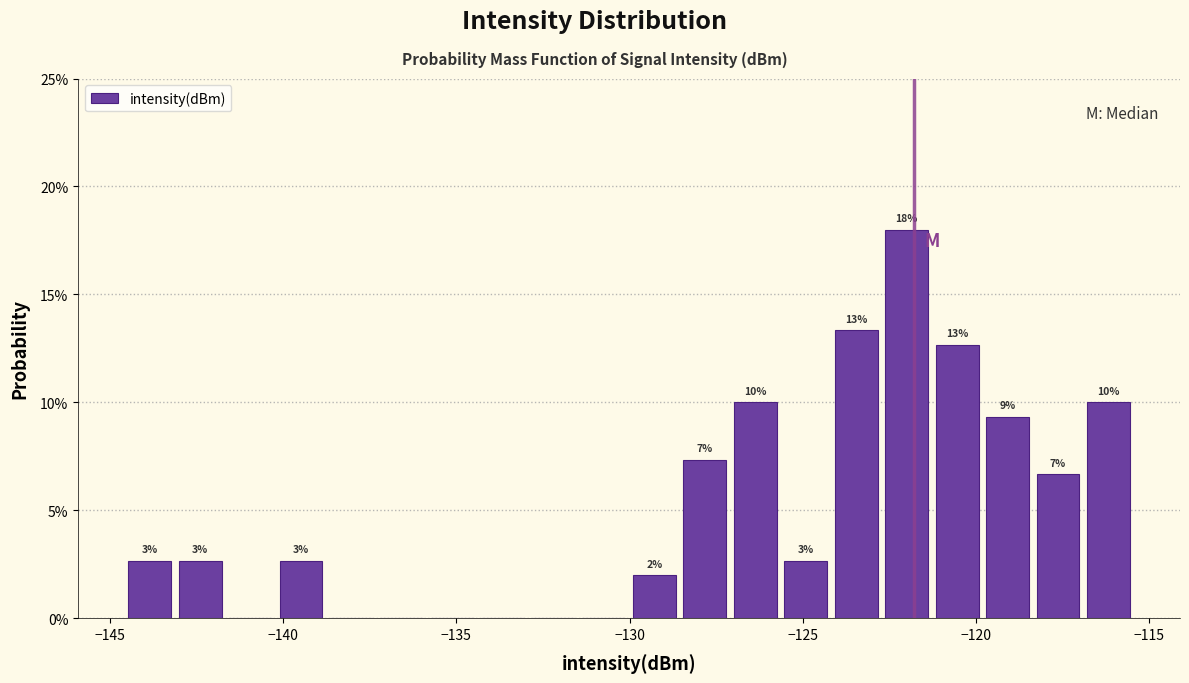

Around what value on the x-axis is the tallest bar? Give the approximate position of its centre, as read against the axis.

-122.0